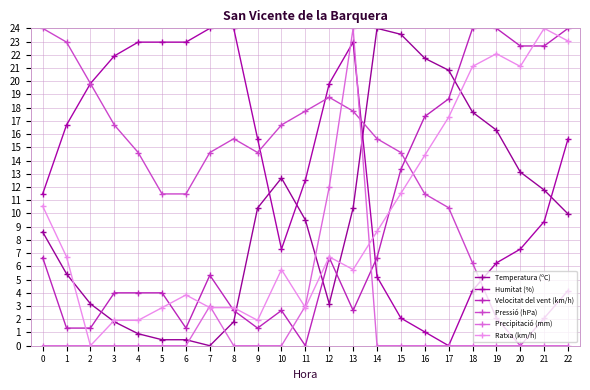

Which category has the lowest value across all series?

7